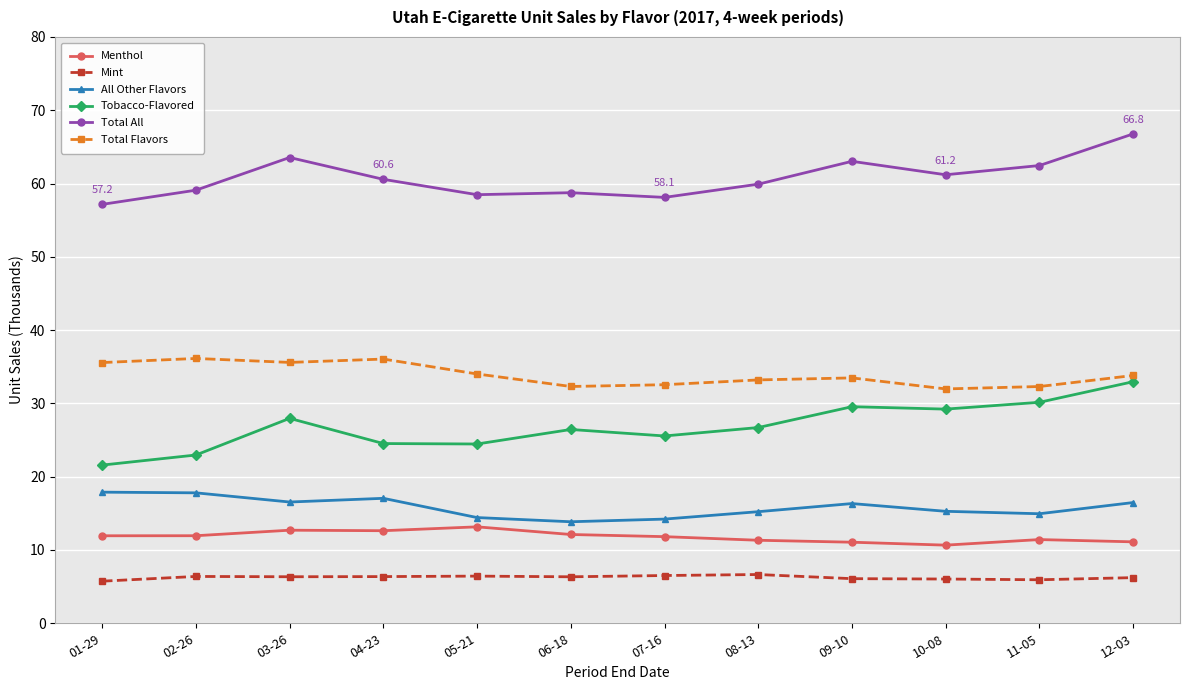

Which series has the largest range (max minus min)?

Tobacco-Flavored